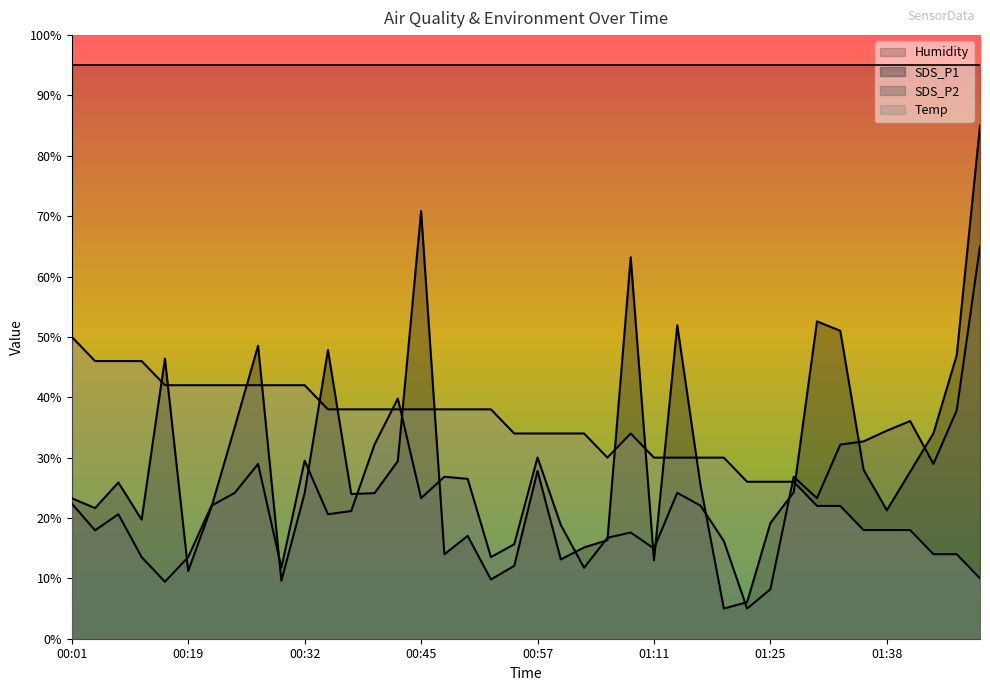

Does the chart have visible grid lines?

No